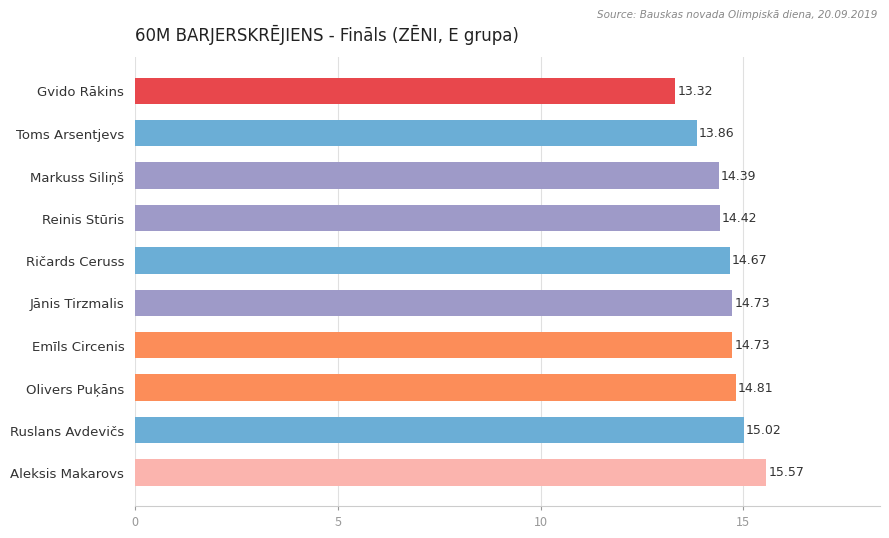

Does the chart contain any negative values?

No